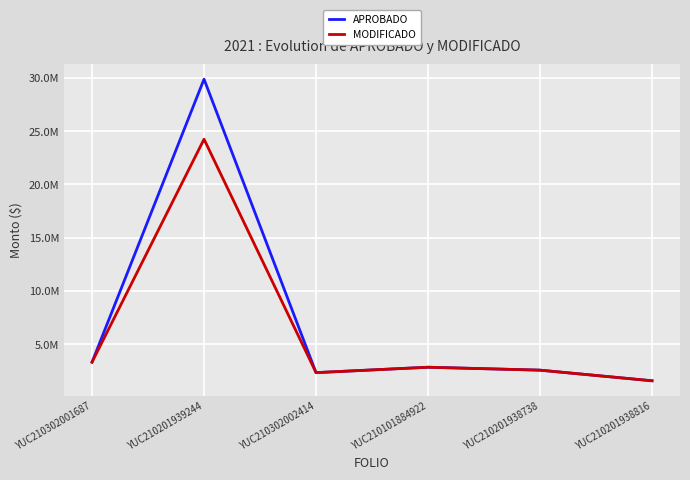

Where is MODIFICADO nearest to the value 12903030?

YUC210302001687